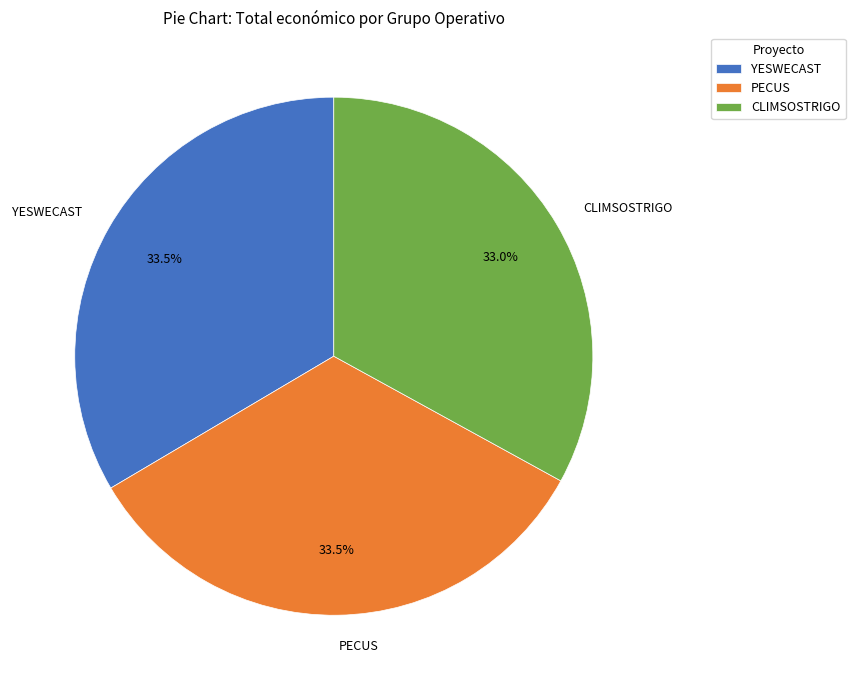

What is the total percentage of CLIMSOSTRIGO and PECUS?

66.5%